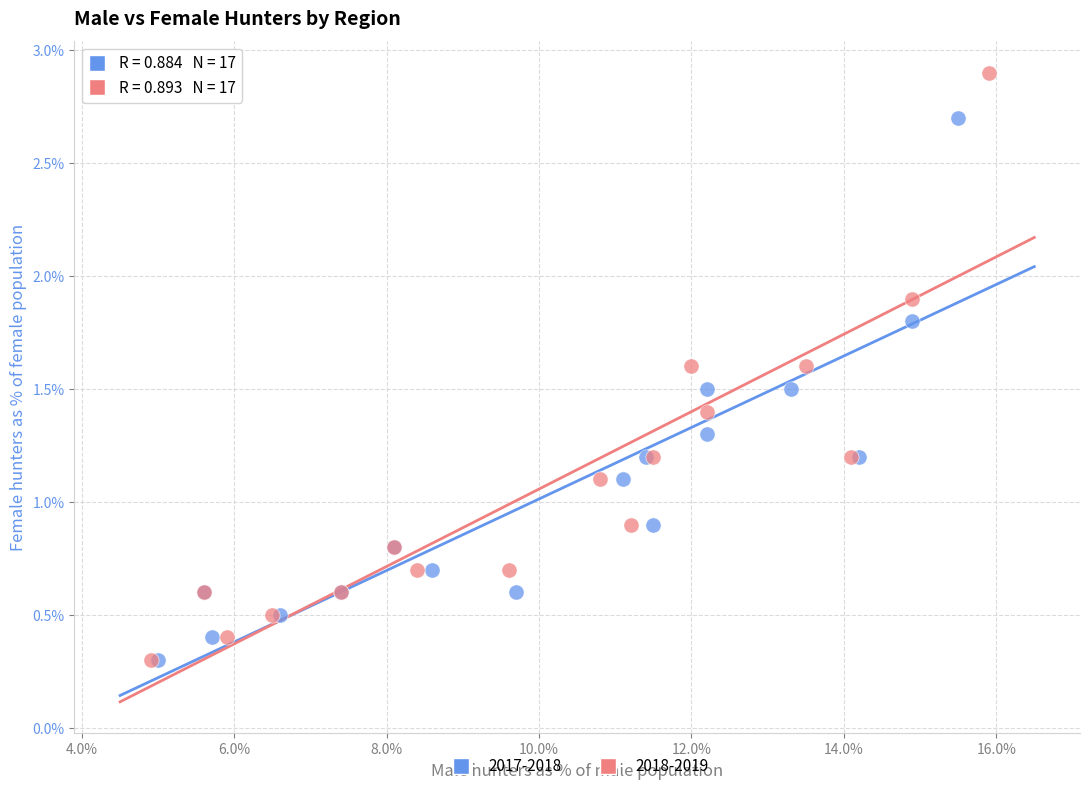

What are all the series names shown in the legend?

2017-2018, 2018-2019